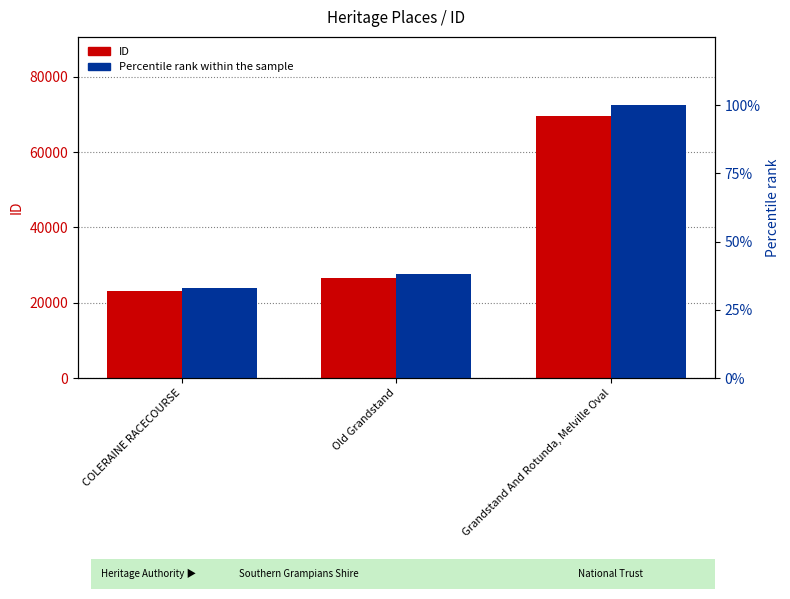

What is the label of the 1st bar from the right?

Grandstand And Rotunda, Melville Oval